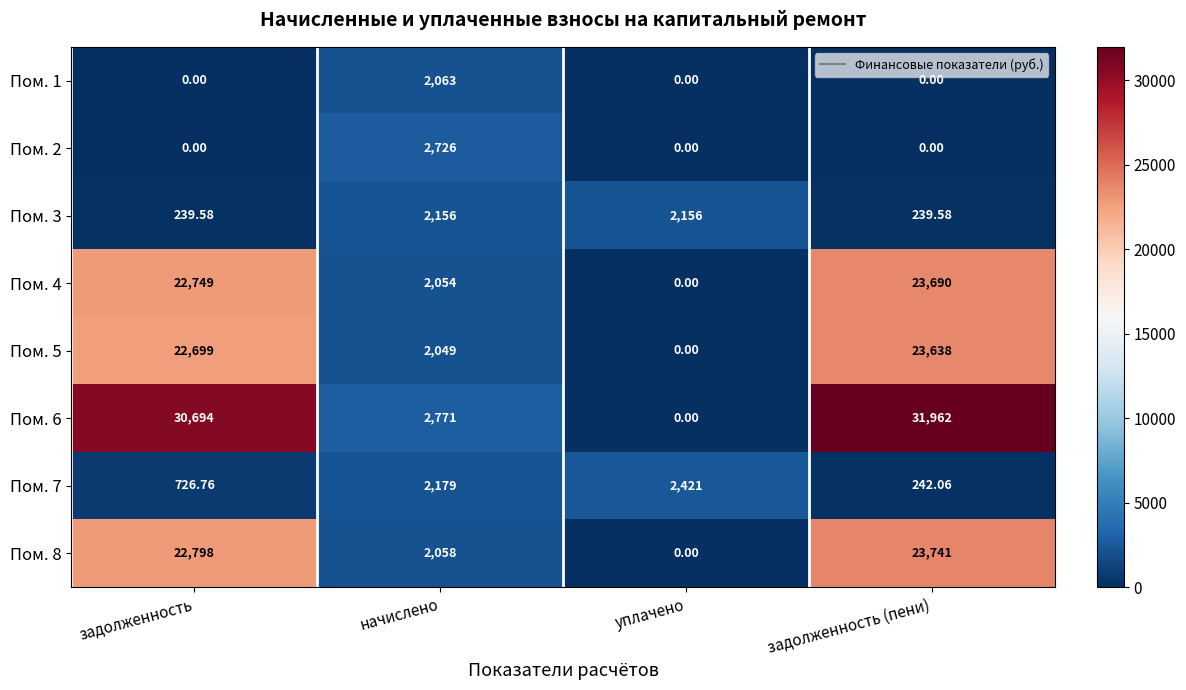

Rank the categories by Пом. 6 value from lowest to highest.

уплачено, начислено, задолженность, задолженность (пени)